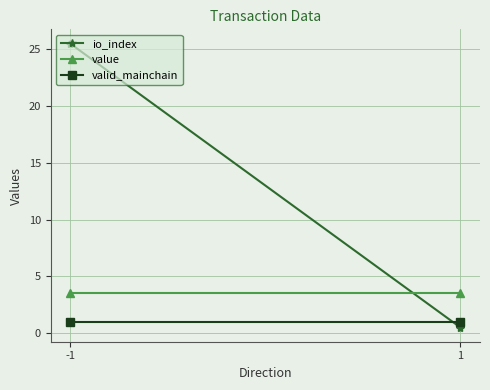

Which series has the largest total across all categories?

io_index